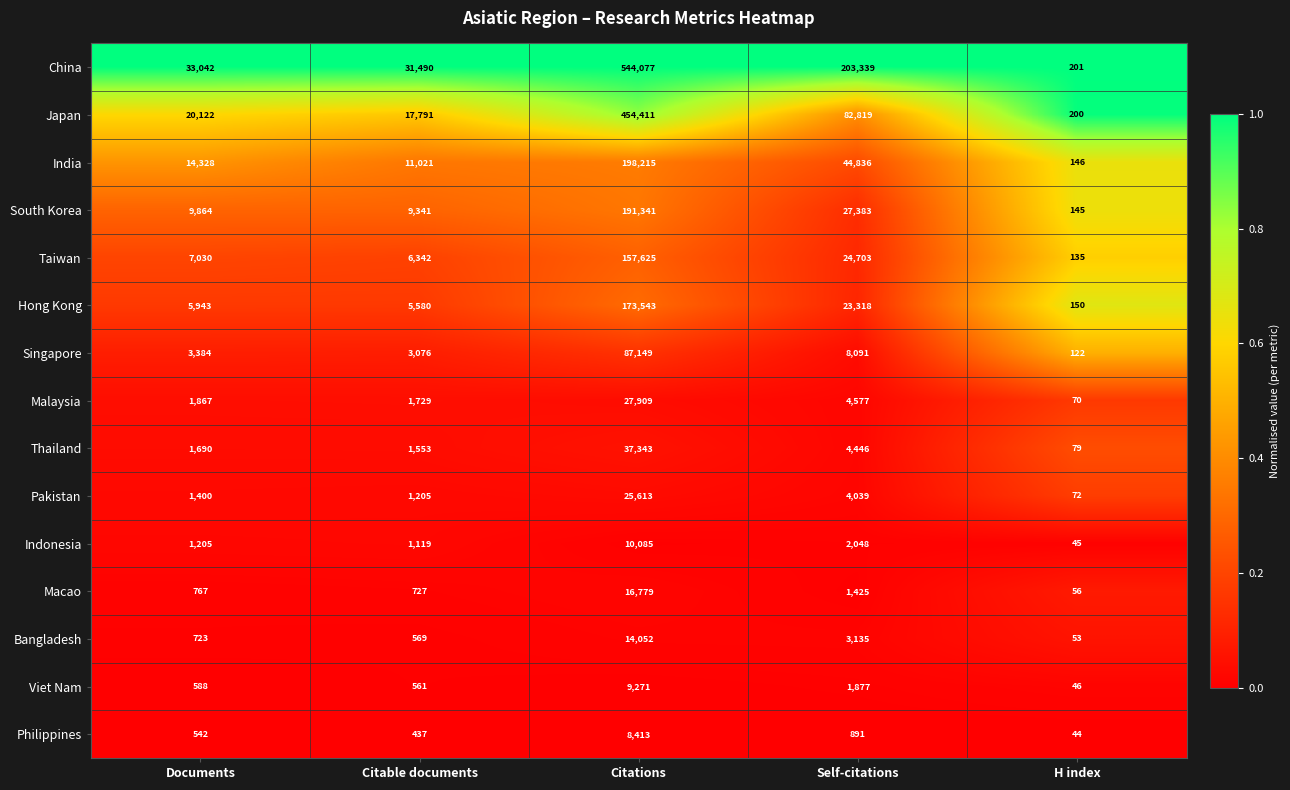

What is the difference between the maximum and minimum values in the India series?

198069